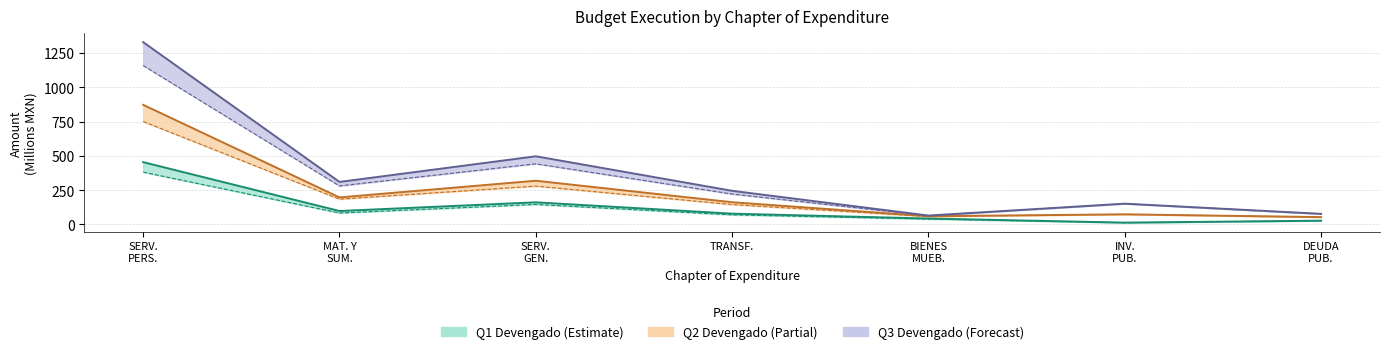

True or false: Devengado Q3 and Pagado Q1 intersect in this chart.

False